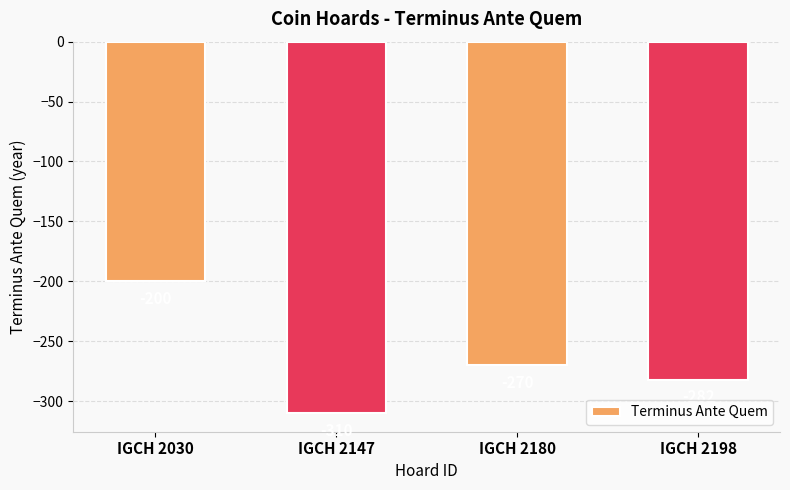

What is the sum of the values at IGCH 2198 and IGCH 2180?

-552